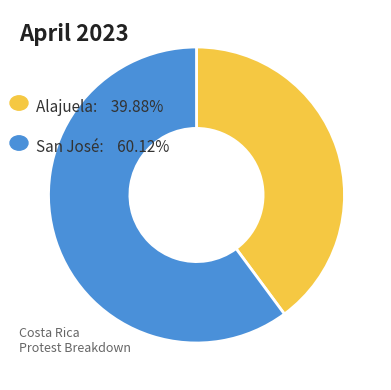

Does any single category account for the majority?

Yes